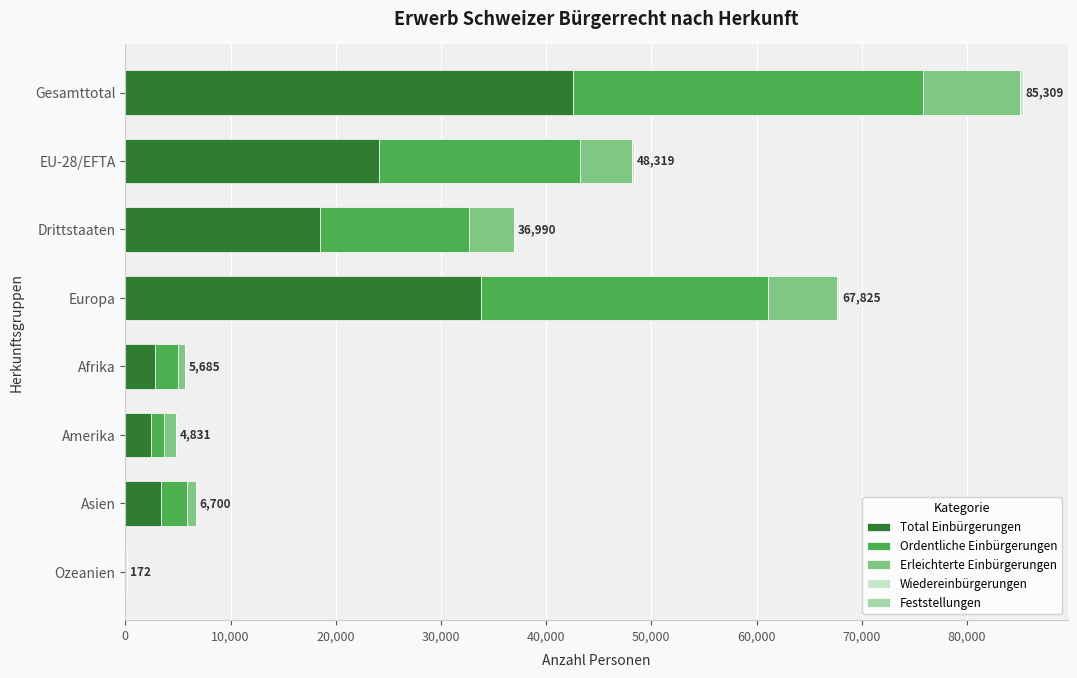

The value of Total Einbürgerungen at EU-28/EFTA is 40646. True or false?

False